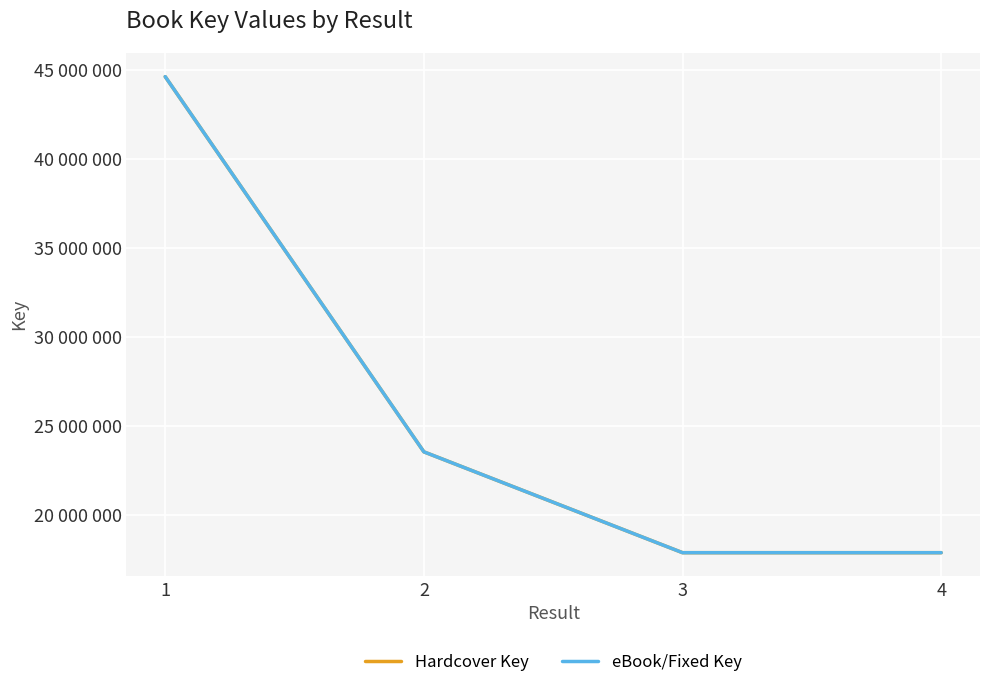

At which category does eBook/Fixed Key reach its first local valley?

3